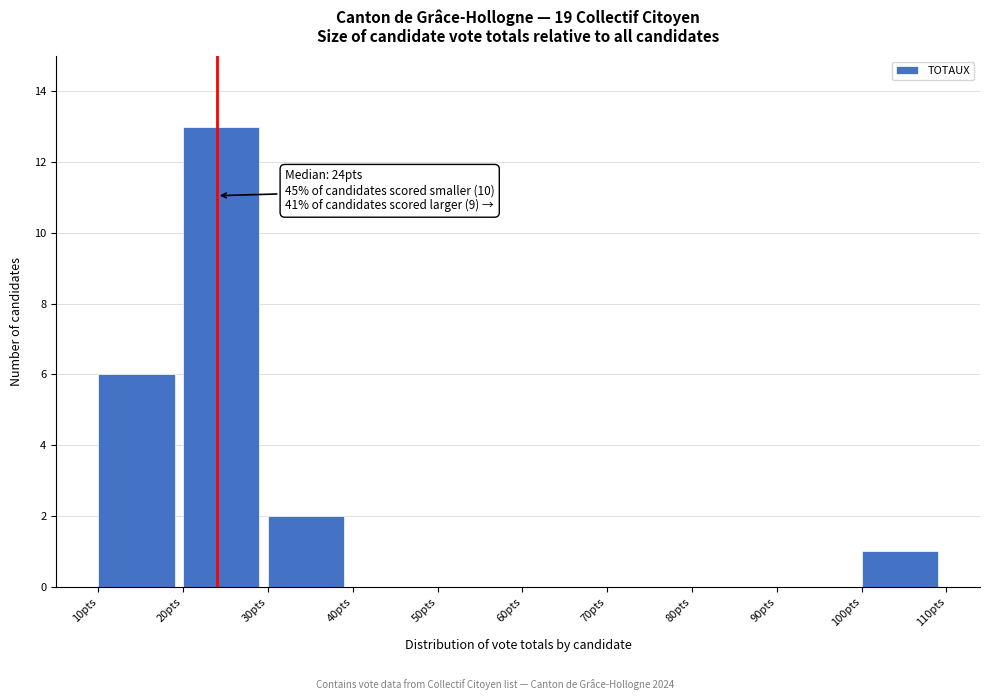

Over which range of the x-axis is the bar tallest?

20 to 30